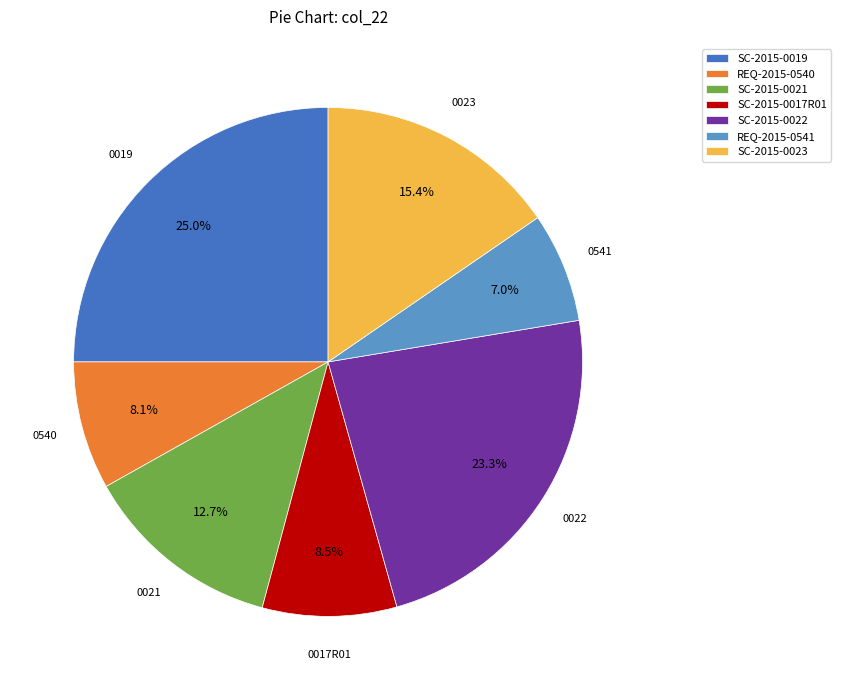

Which slice is the smallest?

REQ-2015-0541